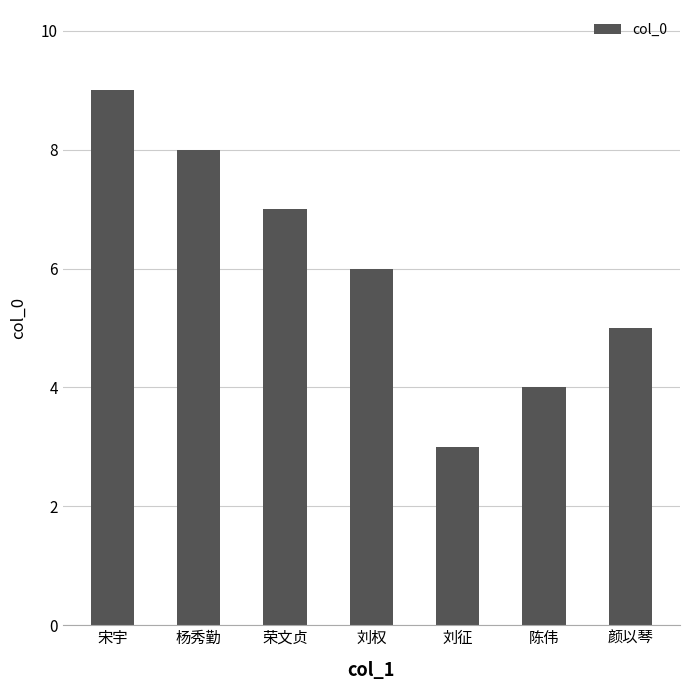

Where does the data first go above 6?

宋宇